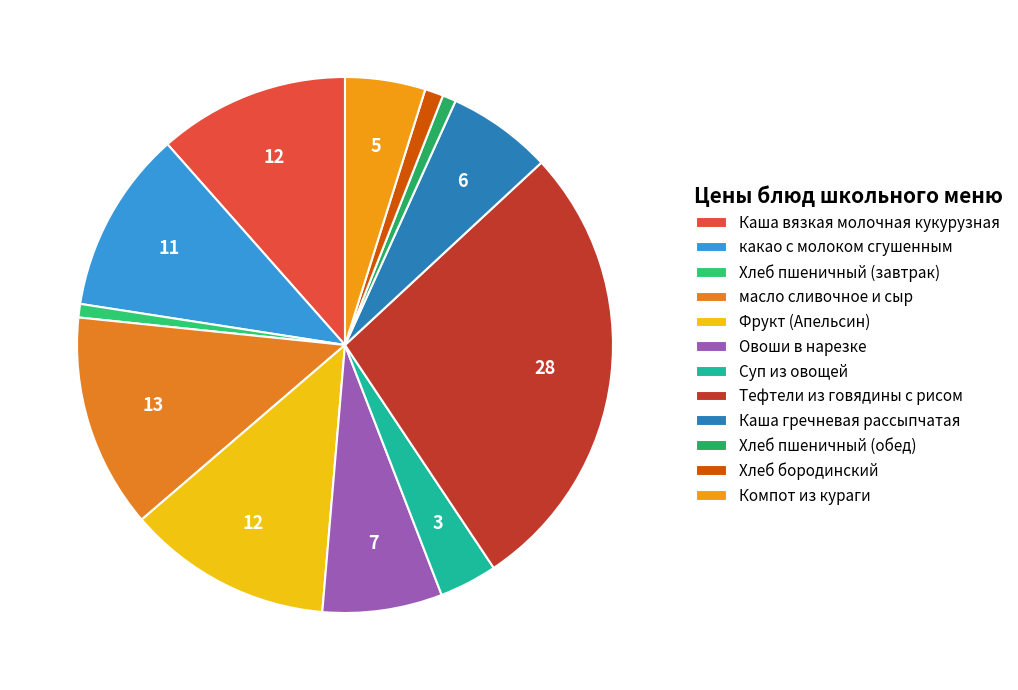

To the nearest percent, what is the difference between the масло сливочное и сыр and Суп из овощей slice percentages?

9%